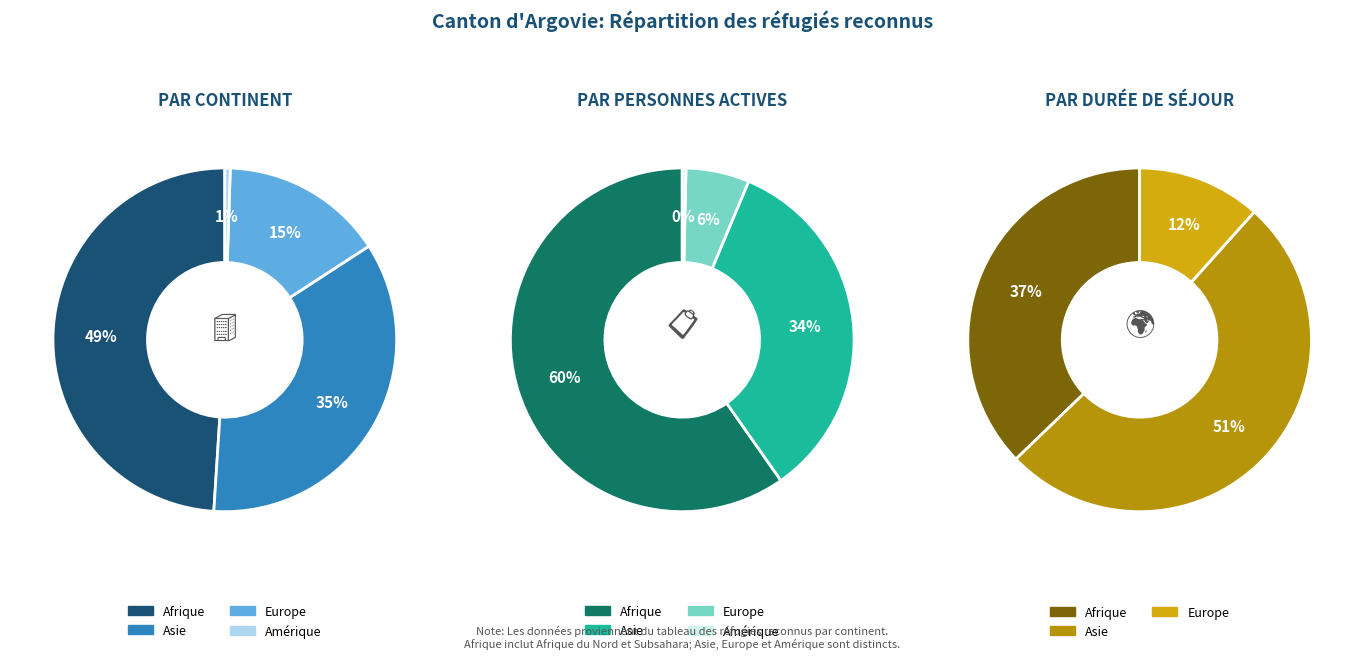

Is it true that Europe is 15% of the pie?

True